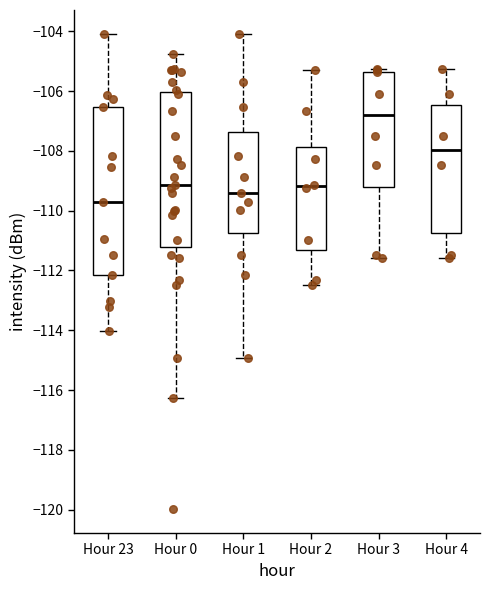

Which box's median line is the highest?

Hour 3